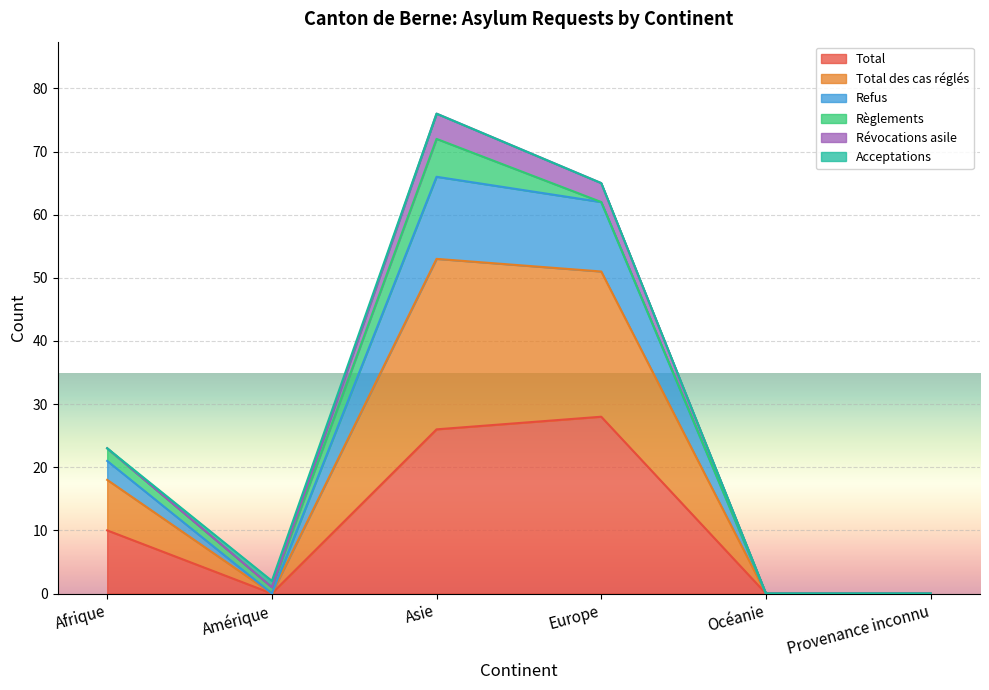

At which category does Refus reach its first local valley?

Amérique